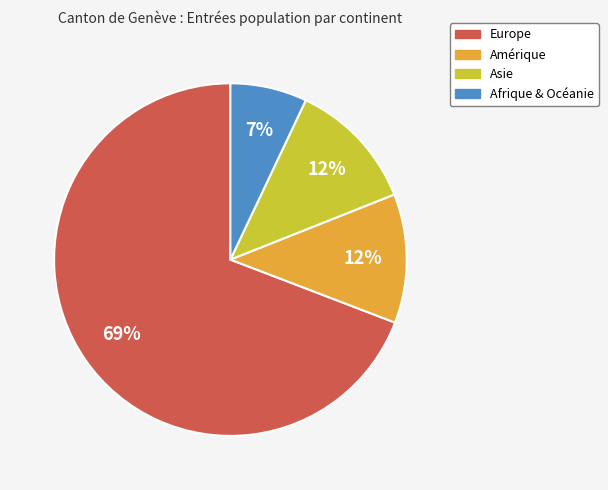

To the nearest percent, what portion does Afrique & Océanie represent?

7%